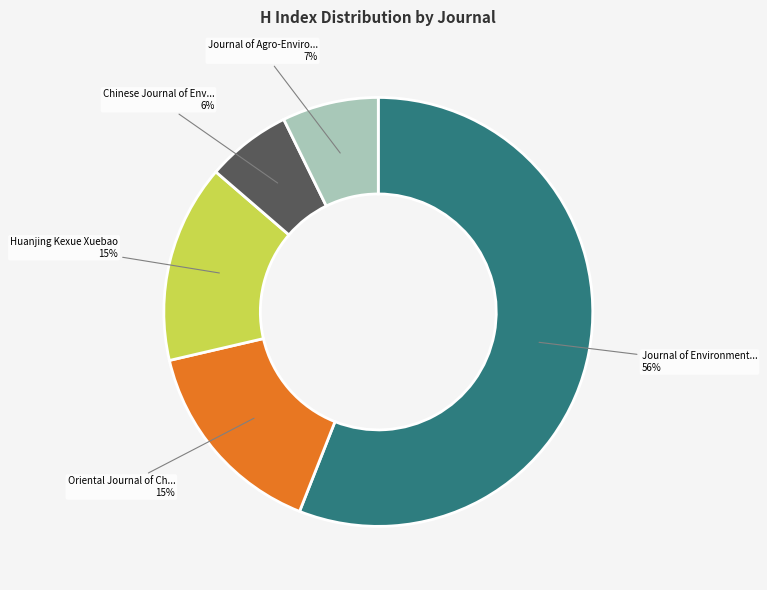

Is there any slice that represents more than half of the pie?

Yes